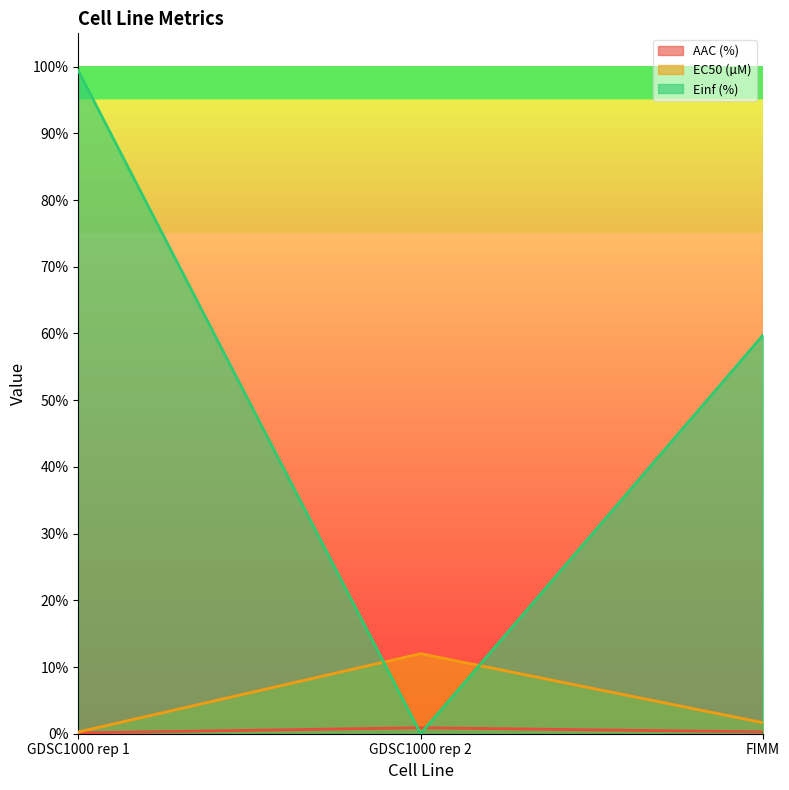

How many values in the EC50 (µM) series are below 1?

1